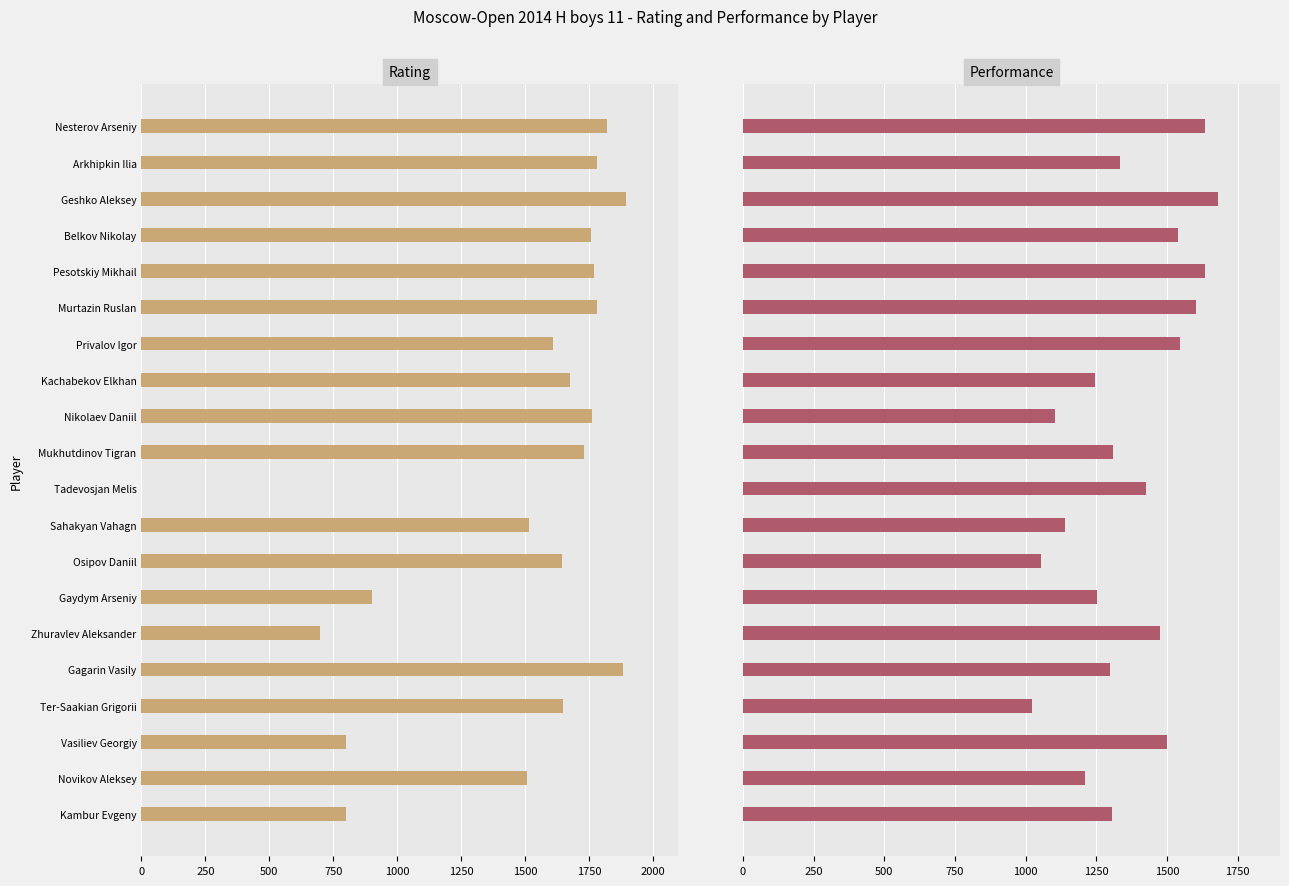

What is the average value of the Rating series?

1449